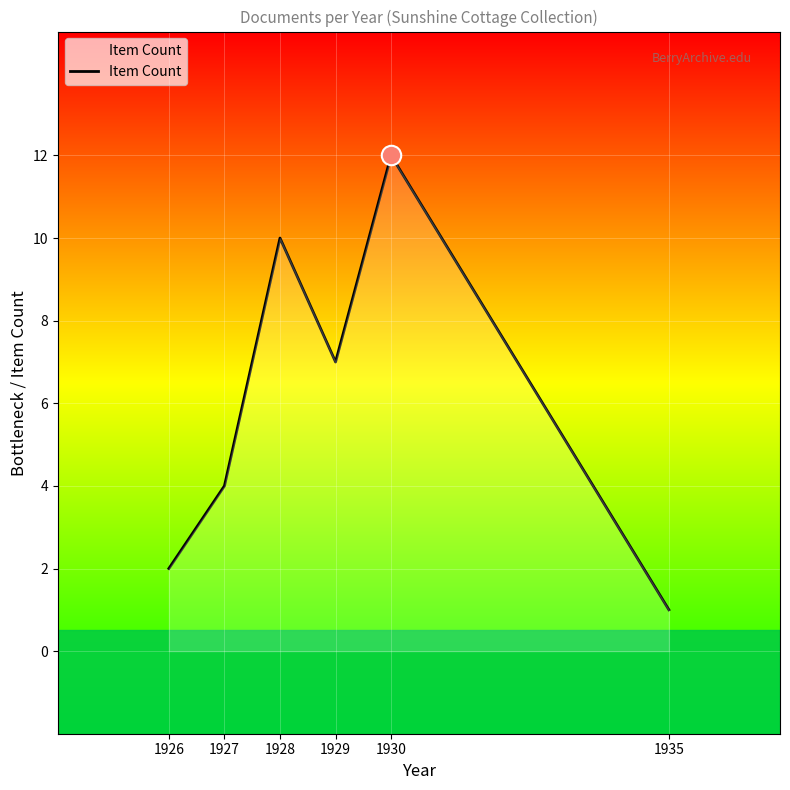

What is the difference between the maximum and minimum values?

11